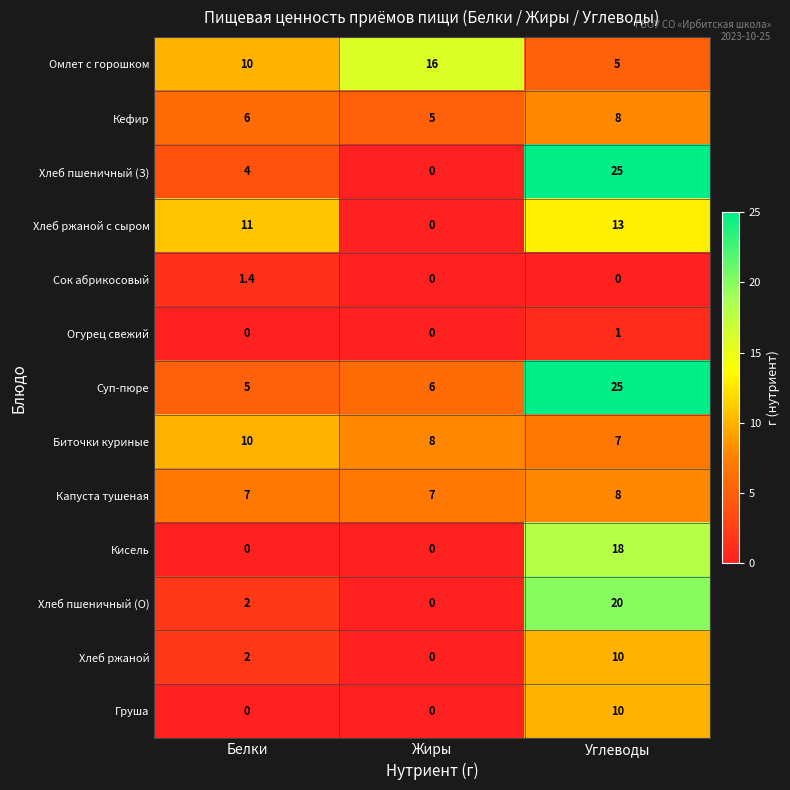

At how many categories does at least one series exceed 10?

3